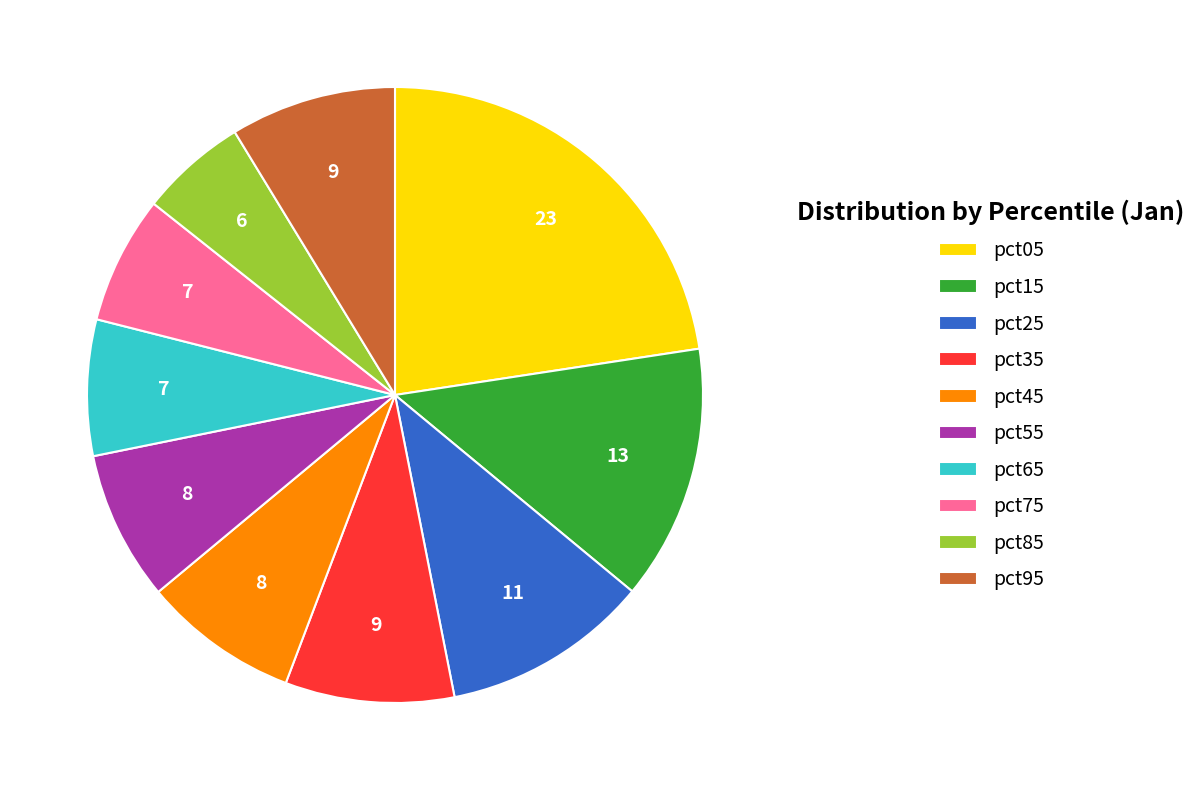

Which category has the biggest portion of the pie?

pct05